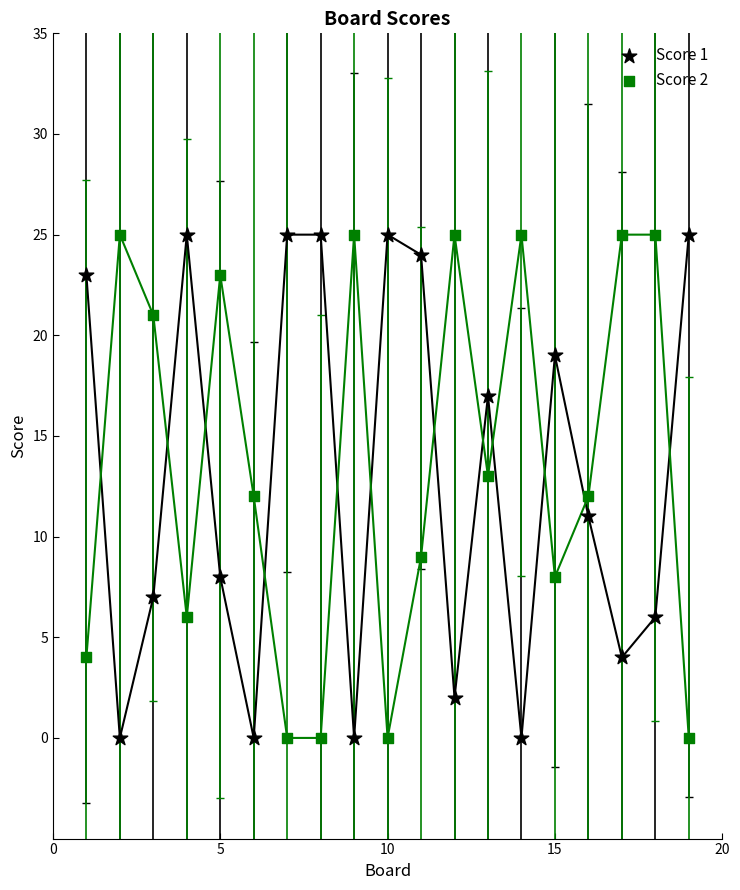

What are all the series names shown in the legend?

Score 1, Score 2